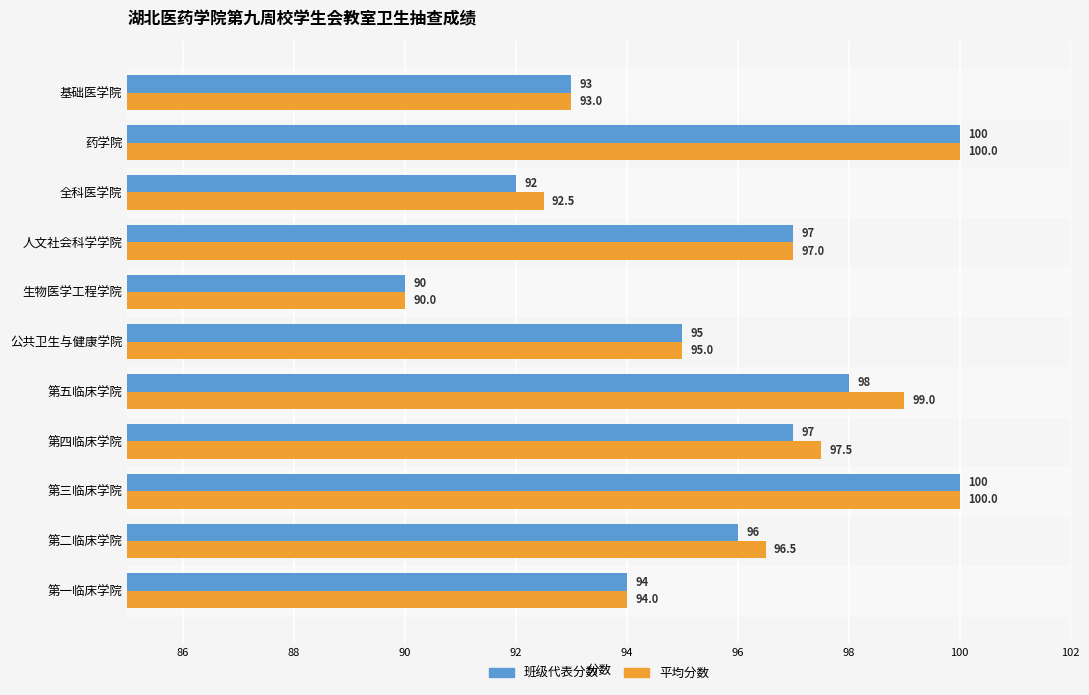

Which series changed the most between 第二临床学院 and 生物医学工程学院?

平均分数